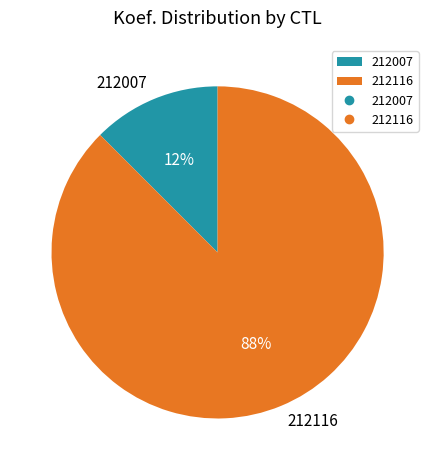

Rank the categories by value from lowest to highest.

212007, 212116